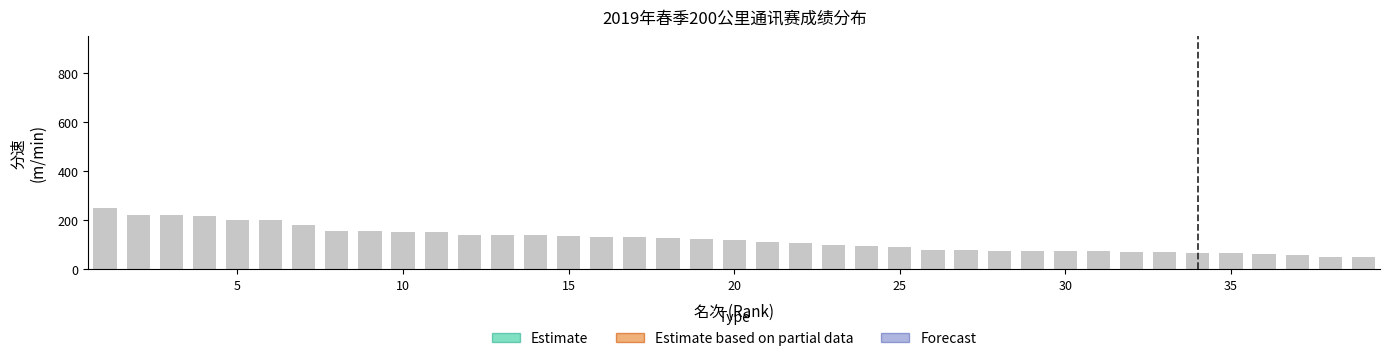

Reading left to right, transcribe all the data shown in this chart.

1=250.0	2=223.1	3=222.1	4=218.6	5=203.2	6=200.4	7=179.0	8=157.1	9=156.6	10=153.2	11=151.1	12=141.0	13=139.9	14=138.5	15=135.8	16=132.6	17=130.5	18=128.8	19=124.1	20=118.5	21=113.6	22=108.1	23=98.2	24=97.0	25=90.8	26=80.1	27=77.5	28=76.3	29=75.6	30=75.3	31=74.9	32=71.8	33=70.3	34=68.7	35=64.8	36=63.3	37=57.8	38=51.8	39=50.0